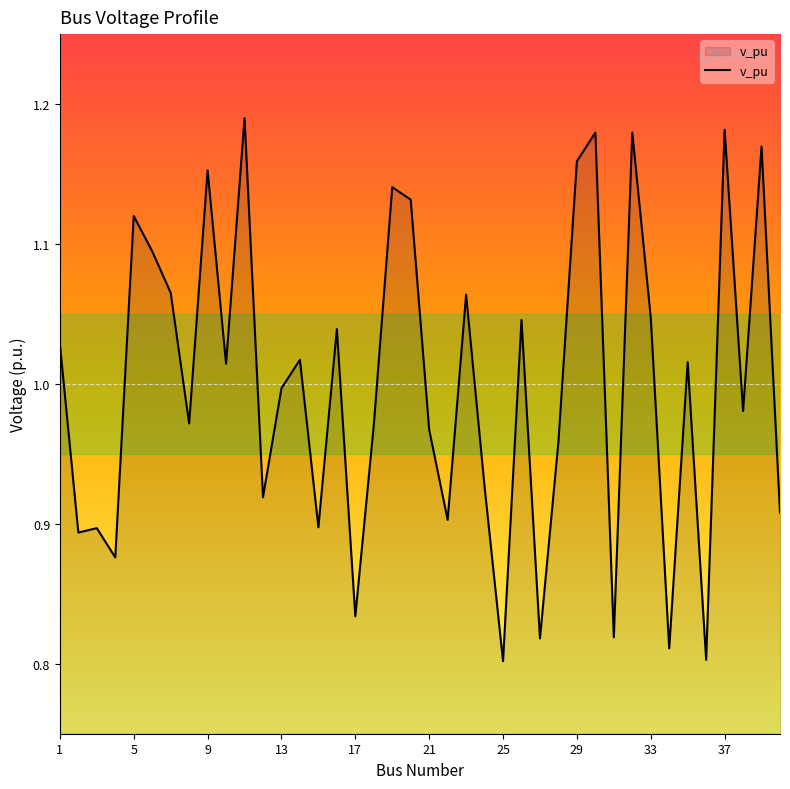

What is the difference between the maximum and minimum values?

0.4